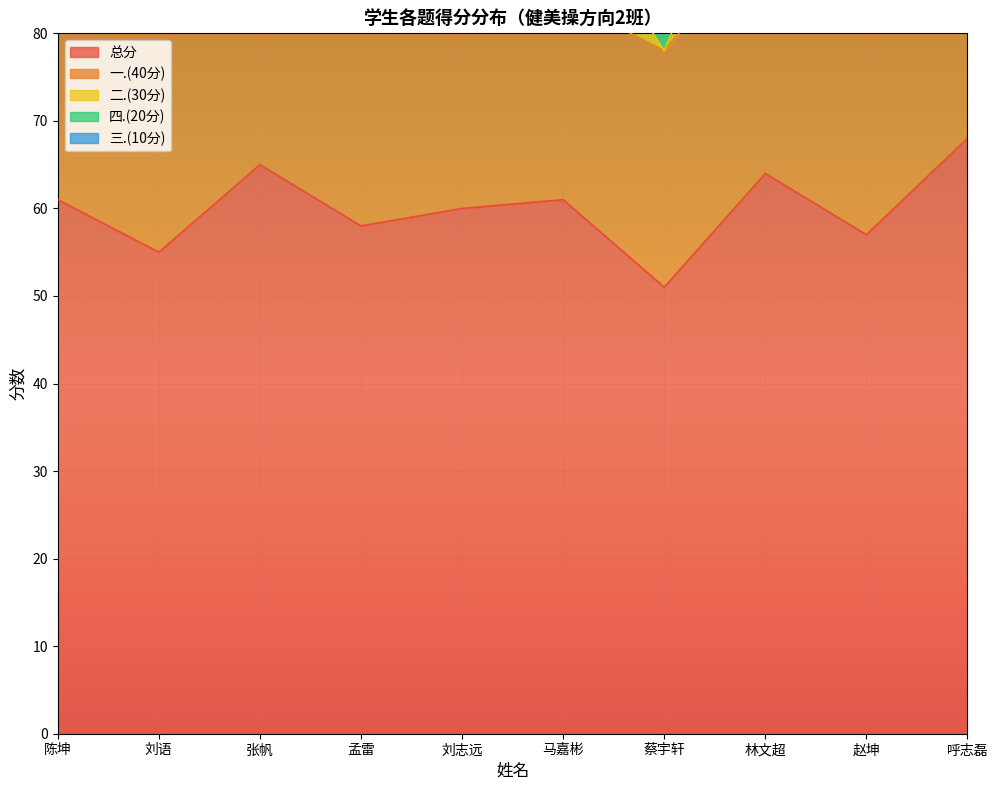

True or false: 三.(10分) and 二.(30分) cross at least once.

True